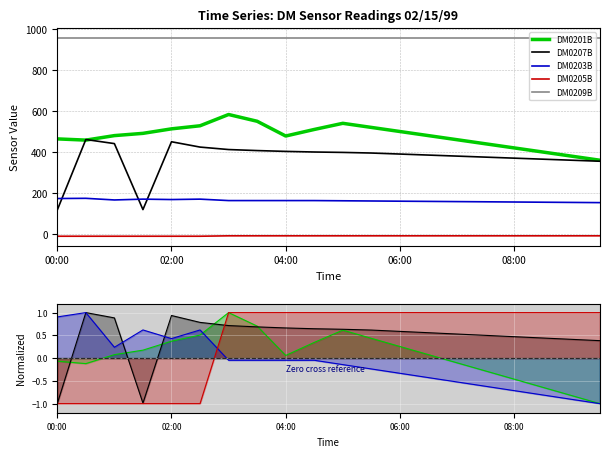

Is the value of DM0209B at 15 greater than the value of DM0205B at 19?

Yes